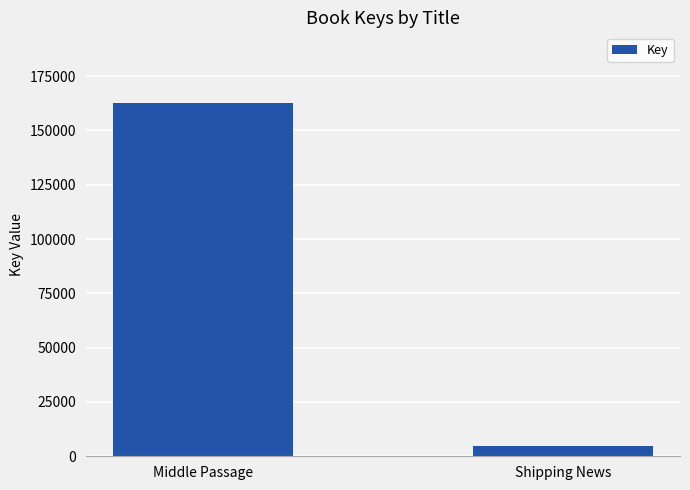

What is the label of the 2nd bar from the left?

Shipping News